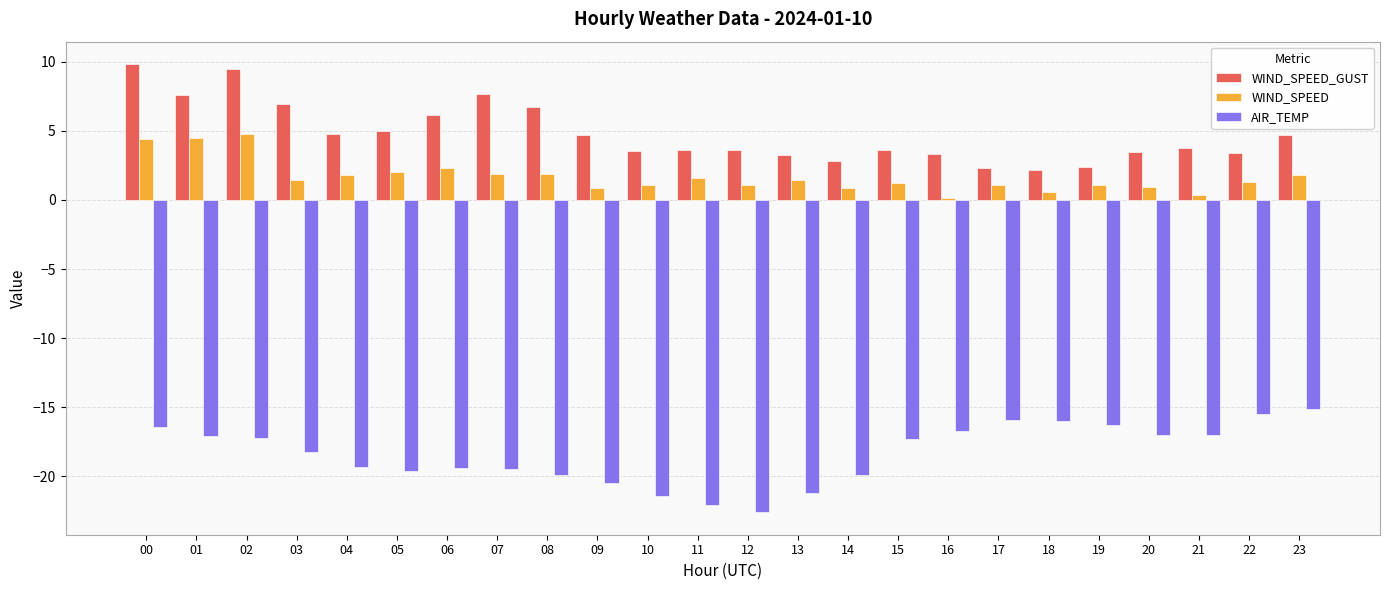

Rank the series at 09 from lowest to highest value.

AIR_TEMP, WIND_SPEED, WIND_SPEED_GUST